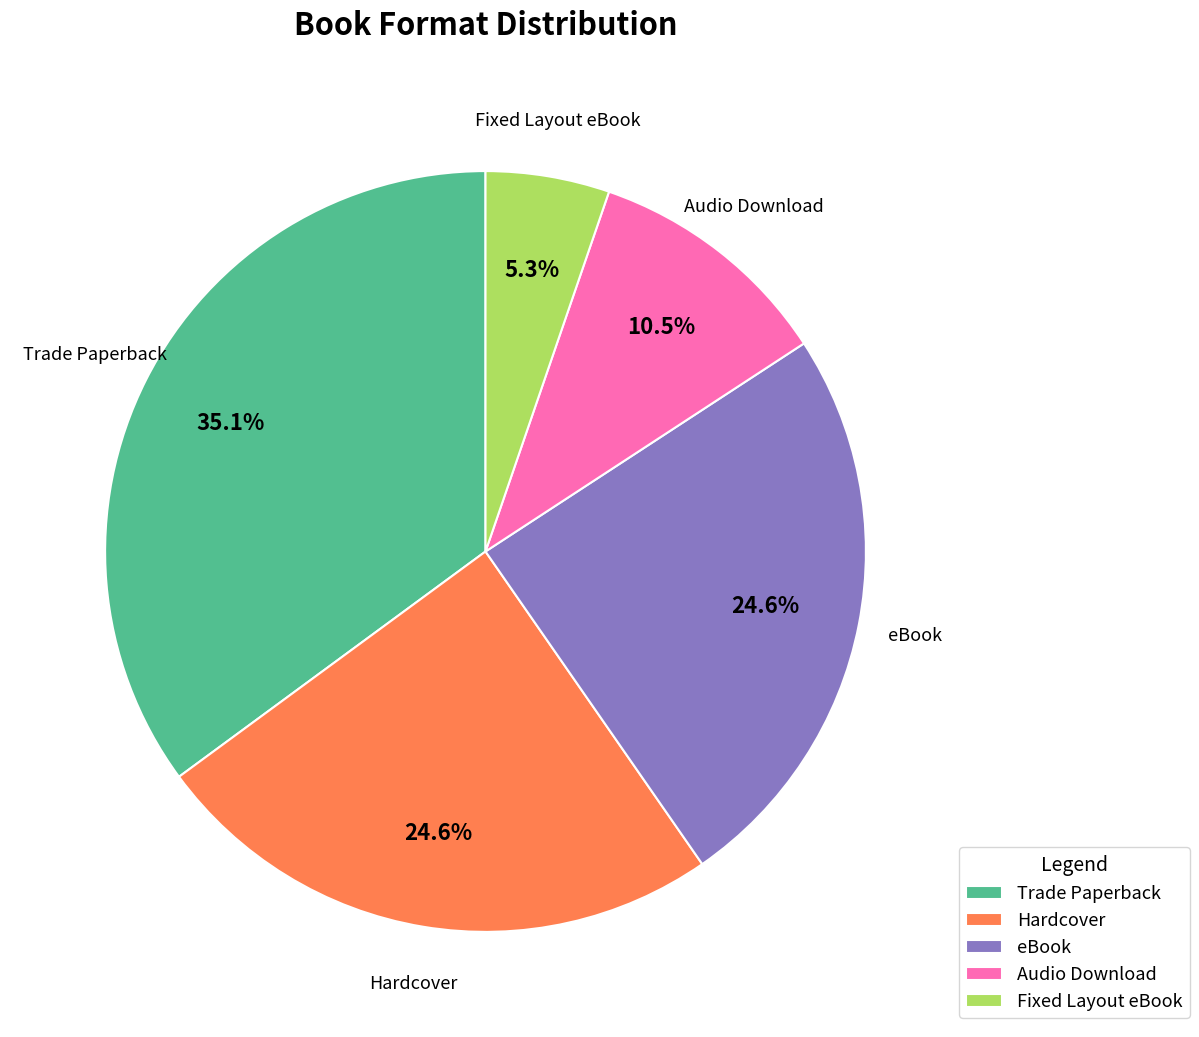

Which slice is the largest?

Trade Paperback